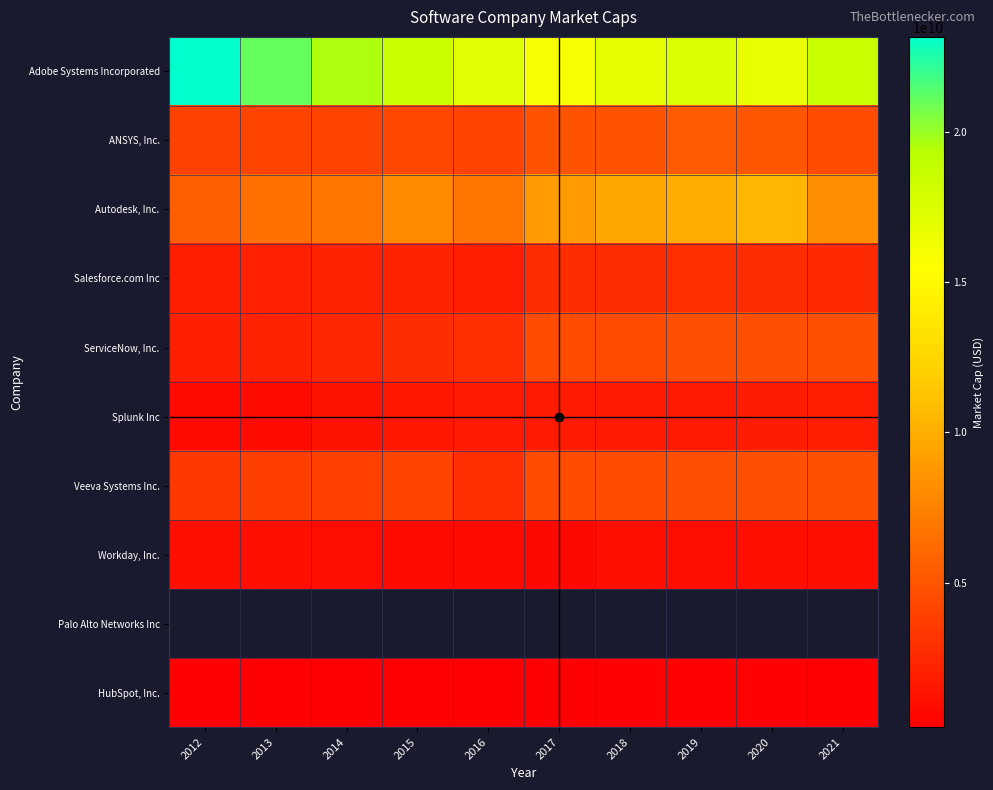

Which series has the largest range (max minus min)?

Adobe Systems Incorporated